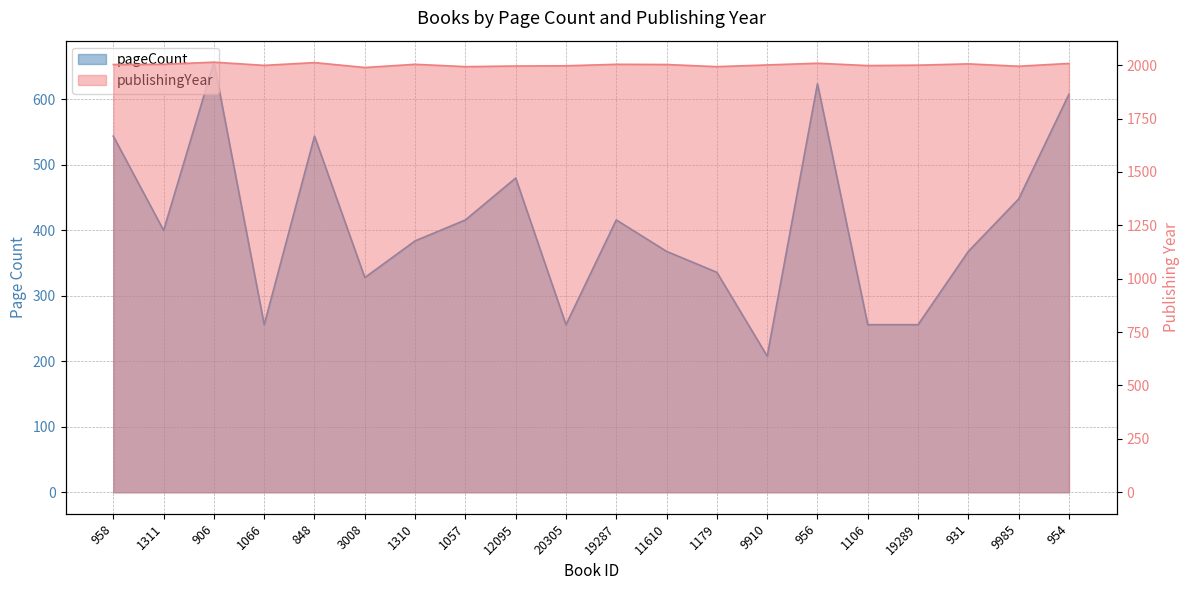

What position from the right is 9910?

7